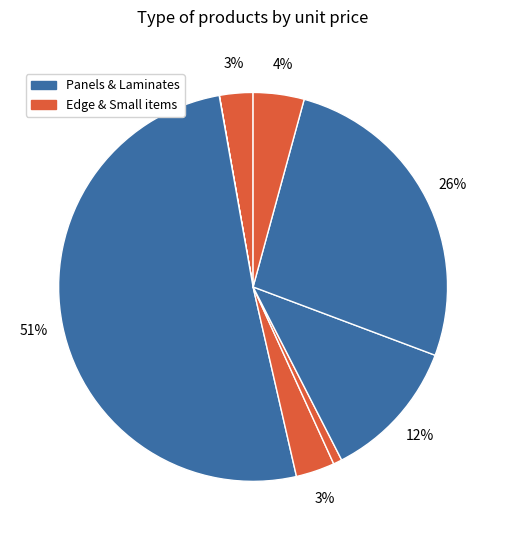

Count the number of slices in the pie.

8